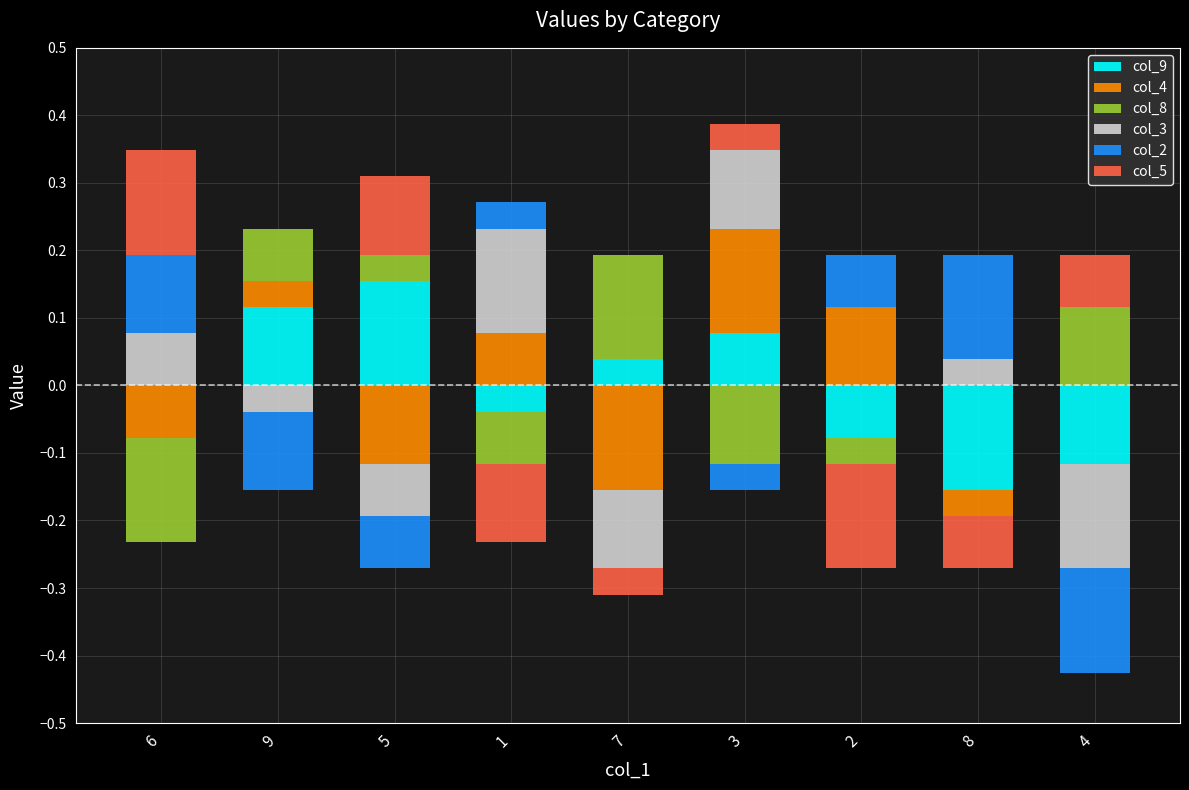

The value of col_9 at 6 is 0.0. True or false?

True